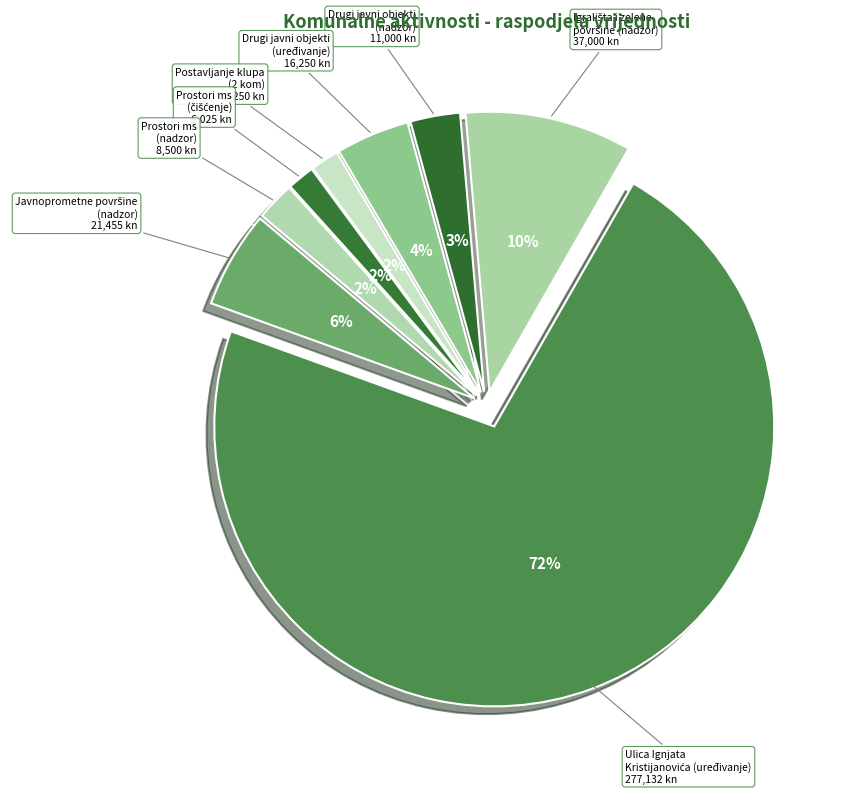

To the nearest percent, what is the difference between the largest and smallest slice percentages?

71%